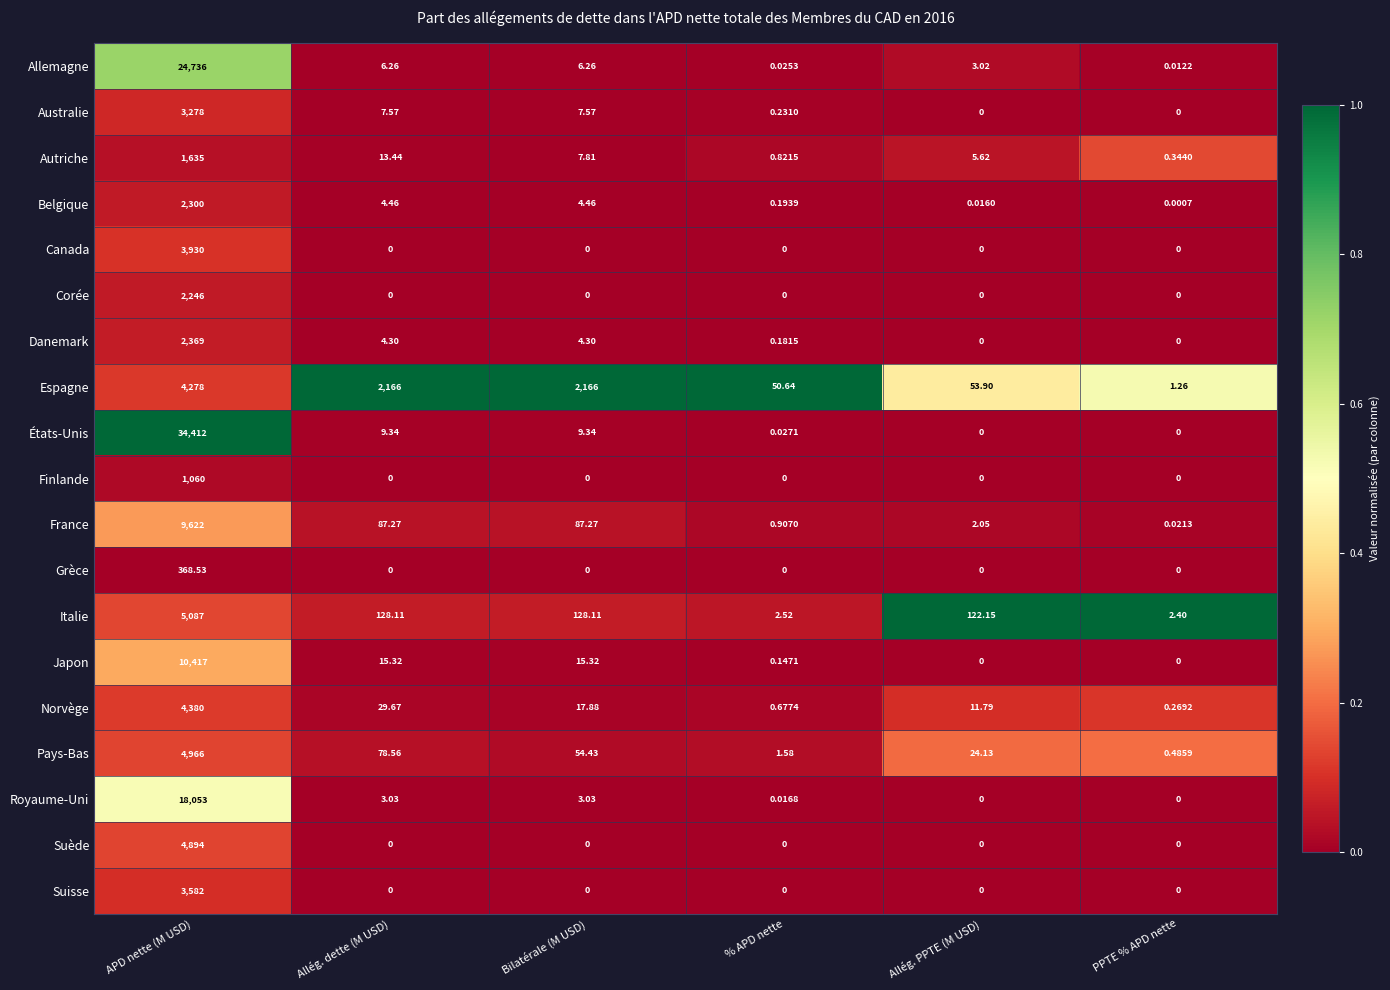

Between APD nette (M USD) and Allég. dette (M USD), which series saw the biggest shift?

États-Unis